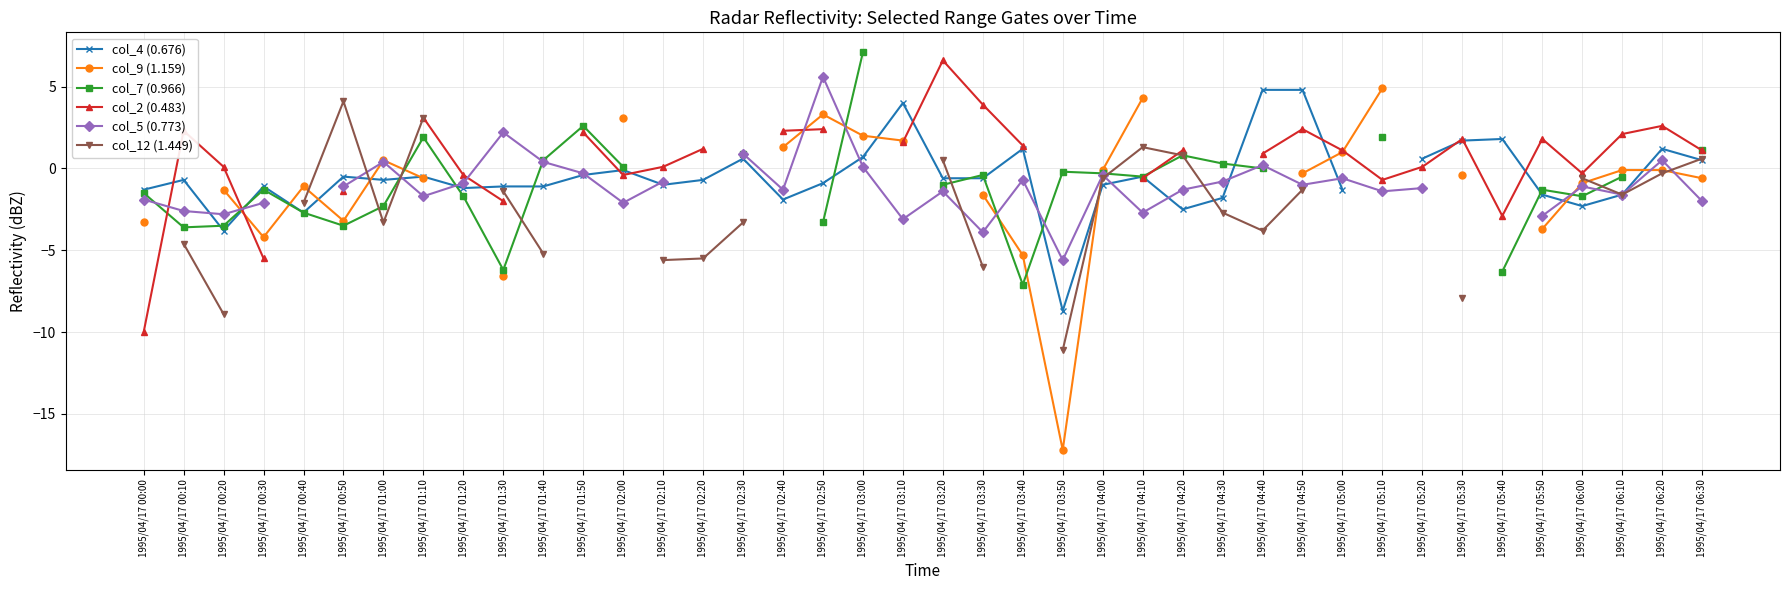

What is the difference between the highest and lowest values at 1995/04/17 02:30?

4.2